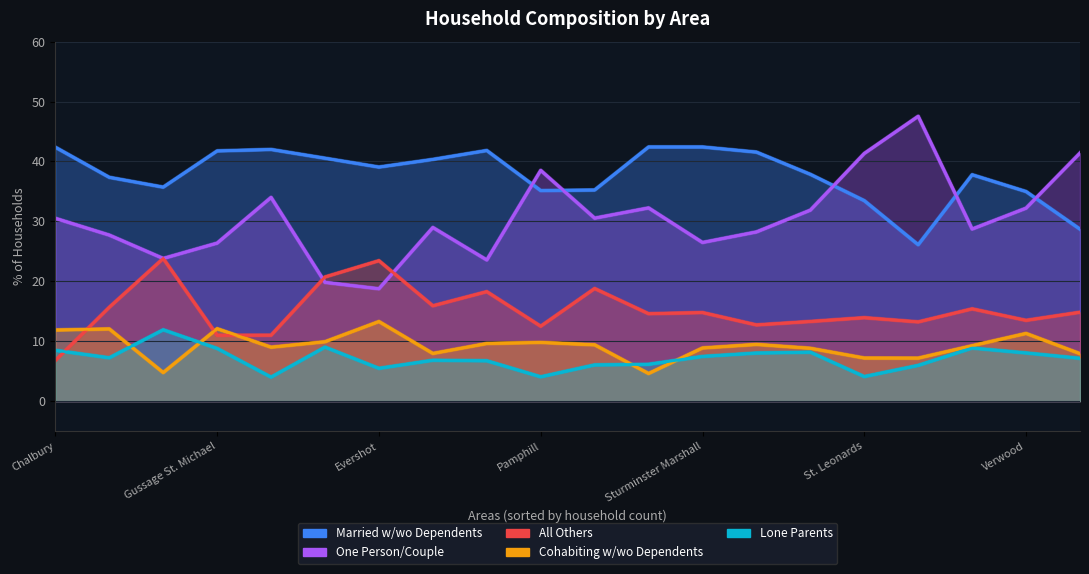

True or false: Lone Parents and Married w/wo Dependents intersect in this chart.

False